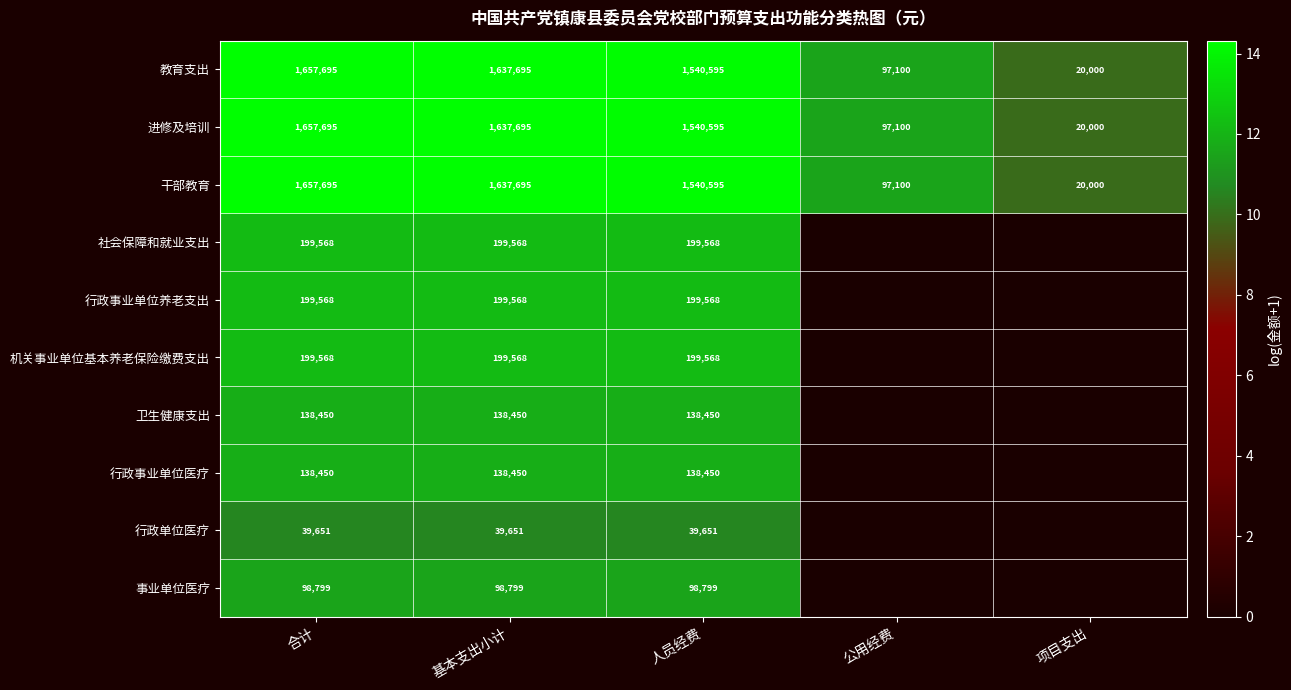

Which category has the highest value across all series?

合计